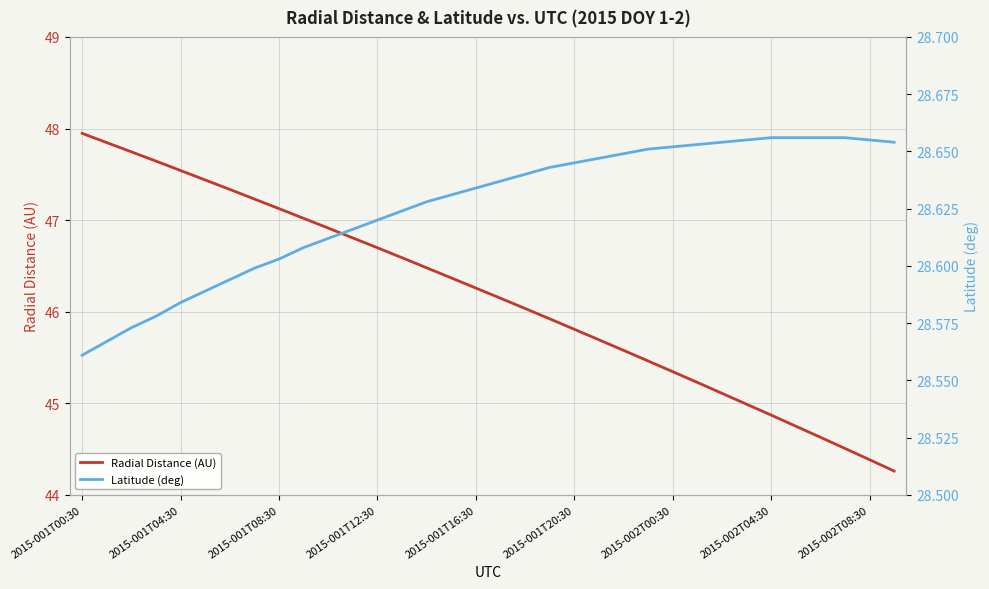

At which label does Radial Distance (AU) reach its peak?

2015-001T00:30